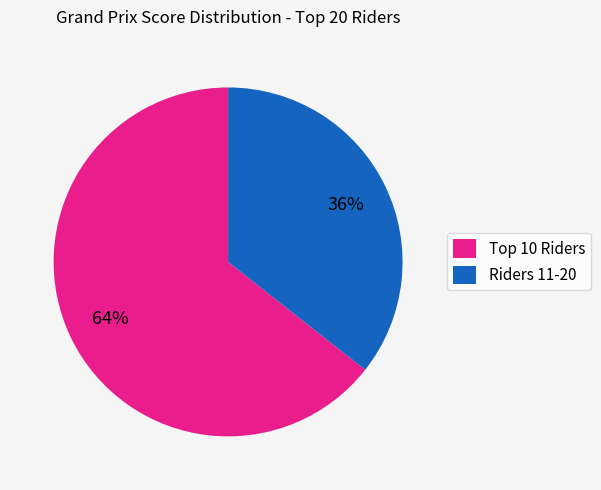

How many slices are in this pie chart?

2